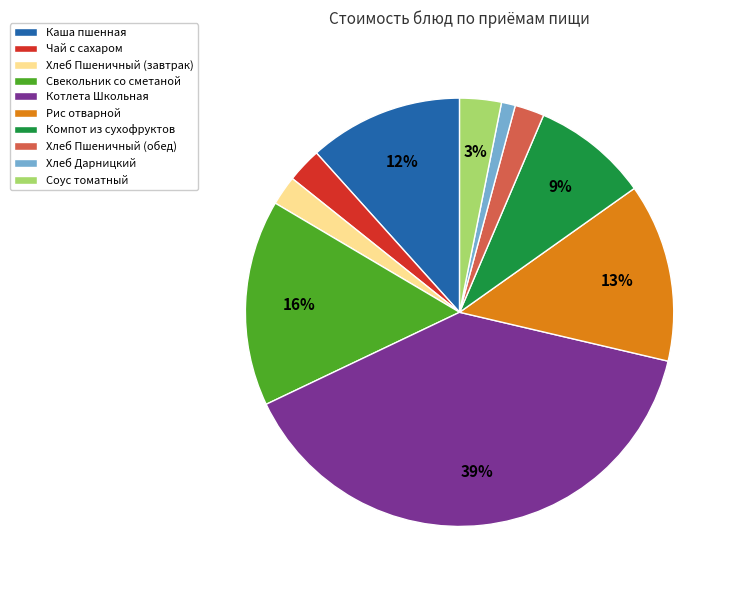

To the nearest percent, what is the combined percentage of Чай с сахаром and Хлеб Дарницкий?

4%